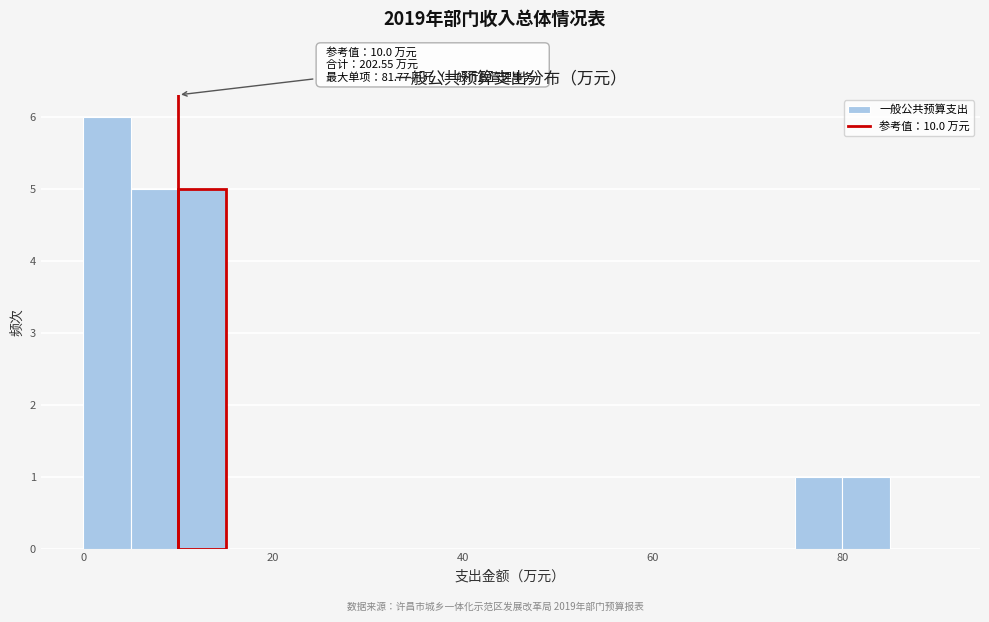

Around what value on the x-axis is the tallest bar? Give the approximate position of its centre, as read against the axis.

2